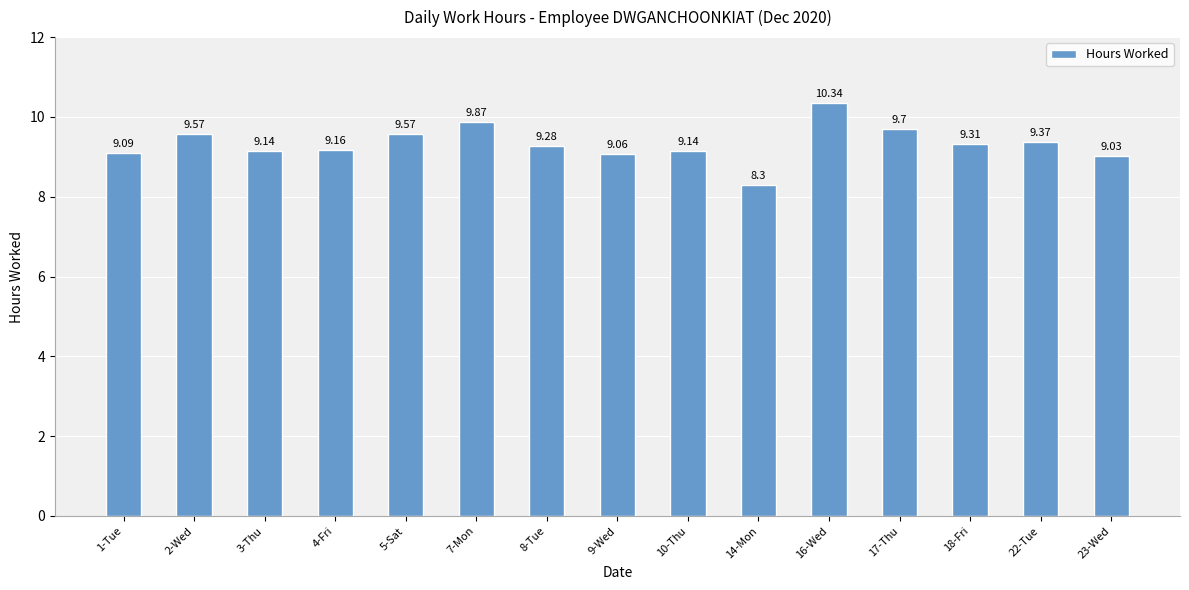

Reading left to right, list all the values displayed in this chart.

9.1	9.6	9.1	9.2	9.6	9.9	9.3	9.1	9.1	8.3	10.3	9.7	9.3	9.4	9.0